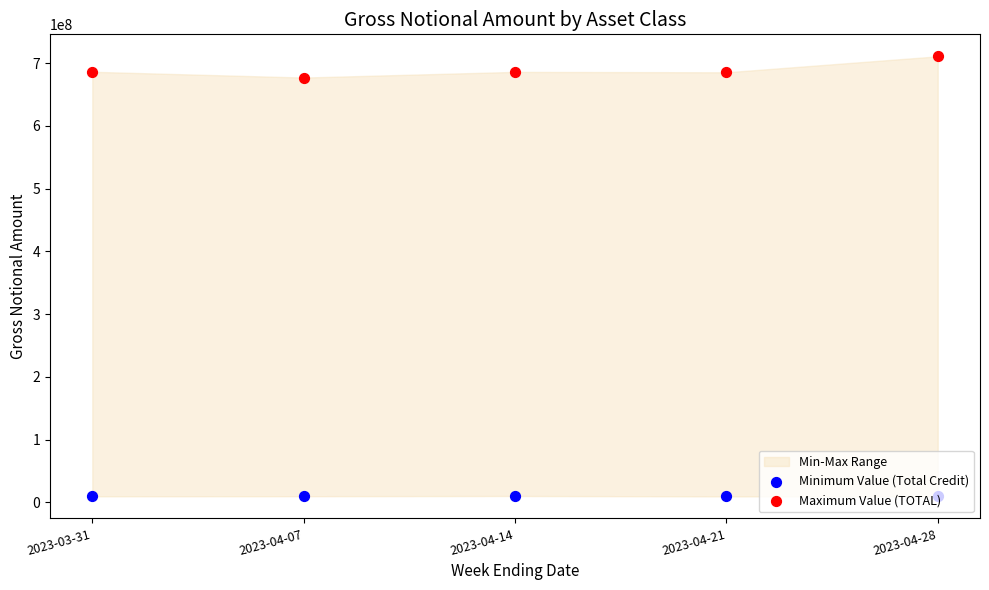

At which category is the sum across all series the highest?

2023-04-28